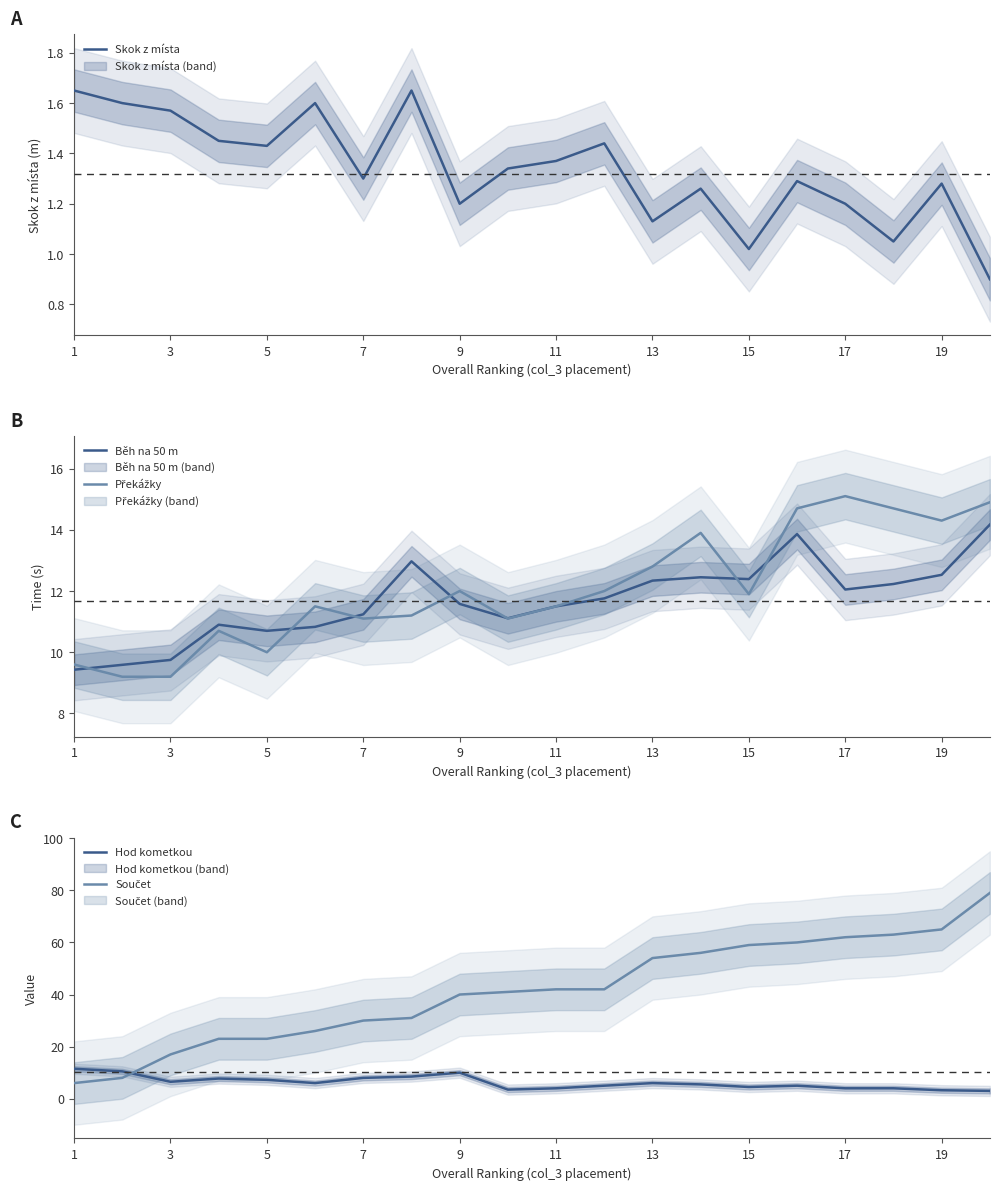

Reading right to left, transcribe all the data shown in this chart.

Skok z místa: 0.9	1.3	1.1	1.2	1.3	1.0	1.3	1.1	1.4	1.4	1.3	1.2	1.6	1.3	1.6	1.4	1.4	1.6	1.6	1.6
Běh na 50 m: 14.2	12.5	12.2	12.1	13.9	12.4	12.4	12.3	11.8	11.5	11.1	11.6	13.0	11.2	10.8	10.7	10.9	9.8	9.6	9.4
Překážky: 14.9	14.3	14.7	15.1	14.7	11.9	13.9	12.8	12.0	11.5	11.1	12.0	11.2	11.1	11.5	10.0	10.7	9.2	9.2	9.6
Hod kometkou: 3.0	3.2	4.0	4.0	5.0	4.5	5.5	6.0	5.0	4.0	3.5	10.0	8.5	8.0	6.0	7.2	7.8	6.5	10.5	11.5
Součet: 79.0	65.0	63.0	62.0	60.0	59.0	56.0	54.0	42.0	42.0	41.0	40.0	31.0	30.0	26.0	23.0	23.0	17.0	8.0	6.0